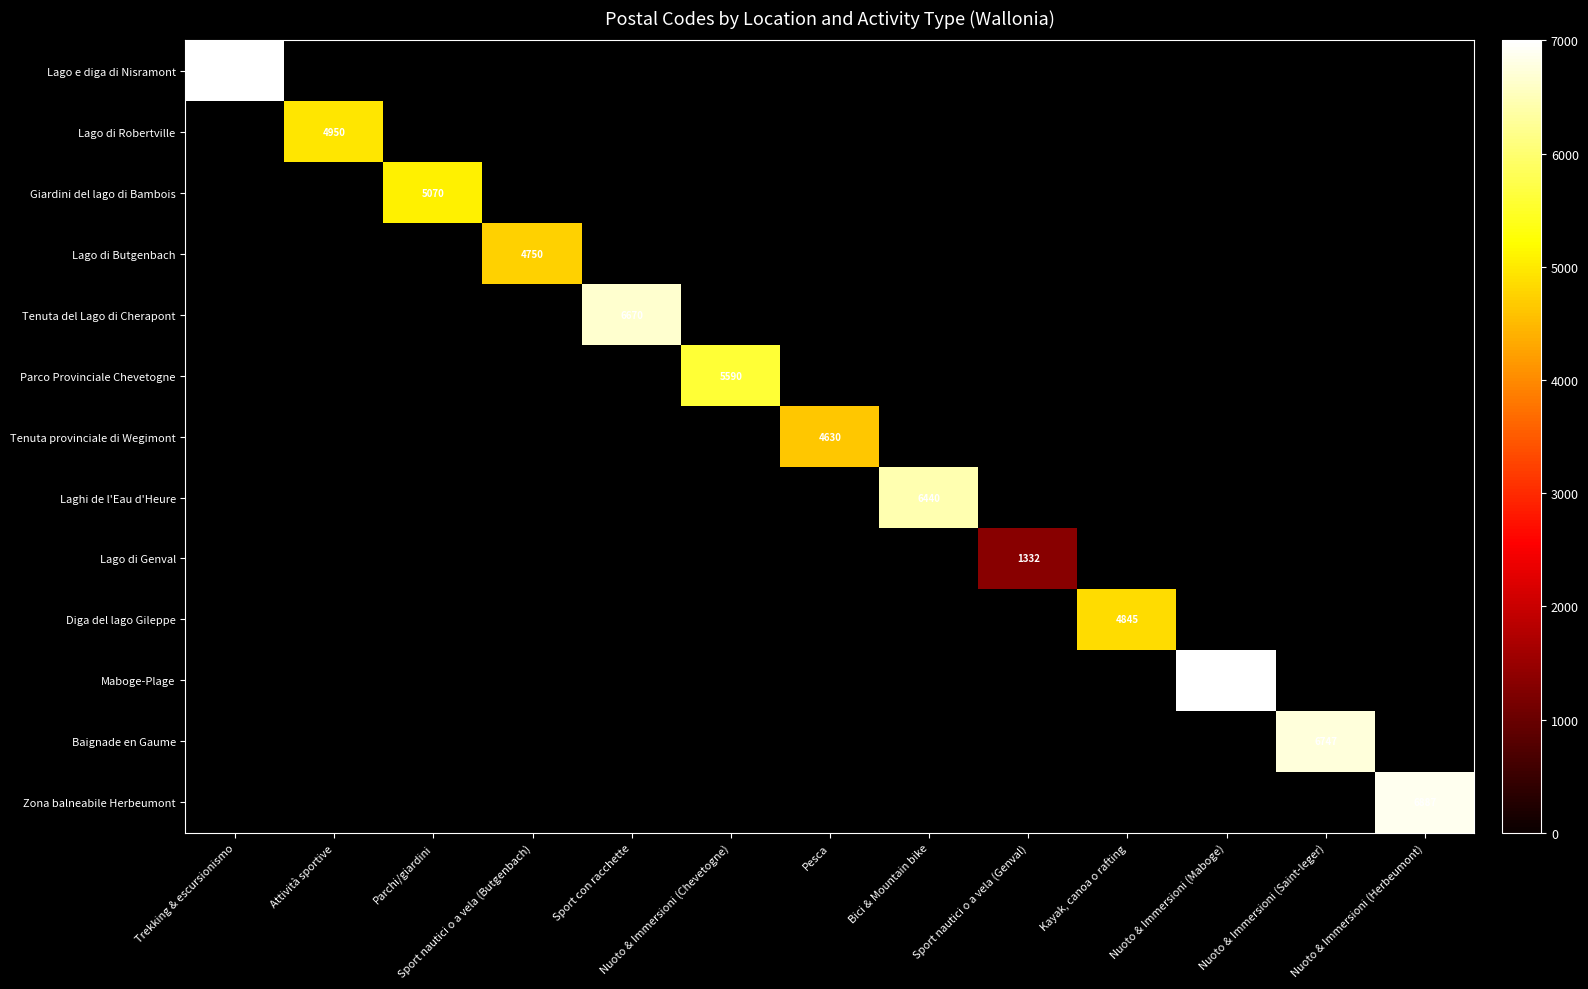

At how many categories does at least one series exceed 4395?

12